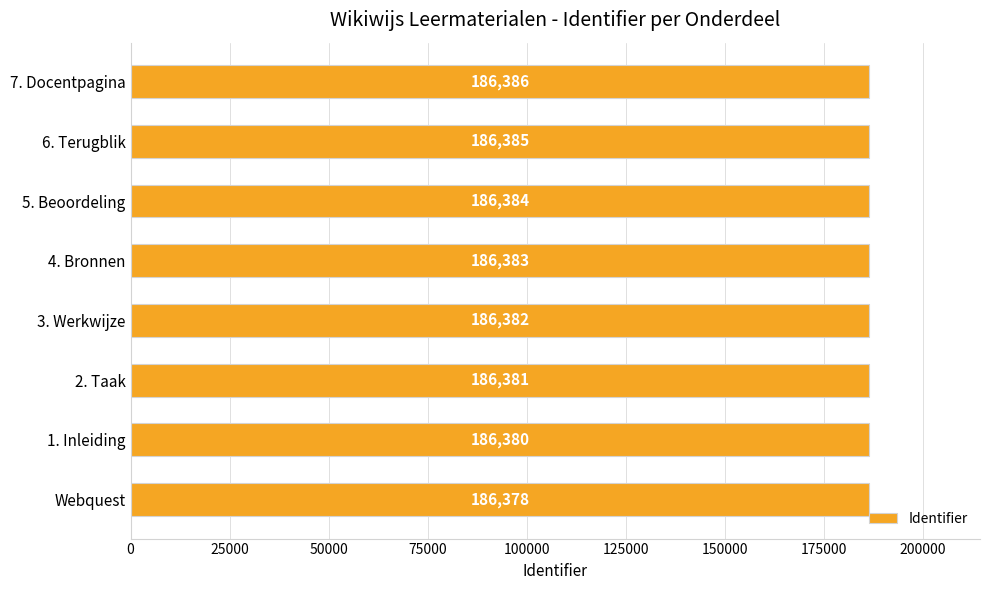

Reading bottom to top, list all the values displayed in this chart.

186378	186380	186381	186382	186383	186384	186385	186386